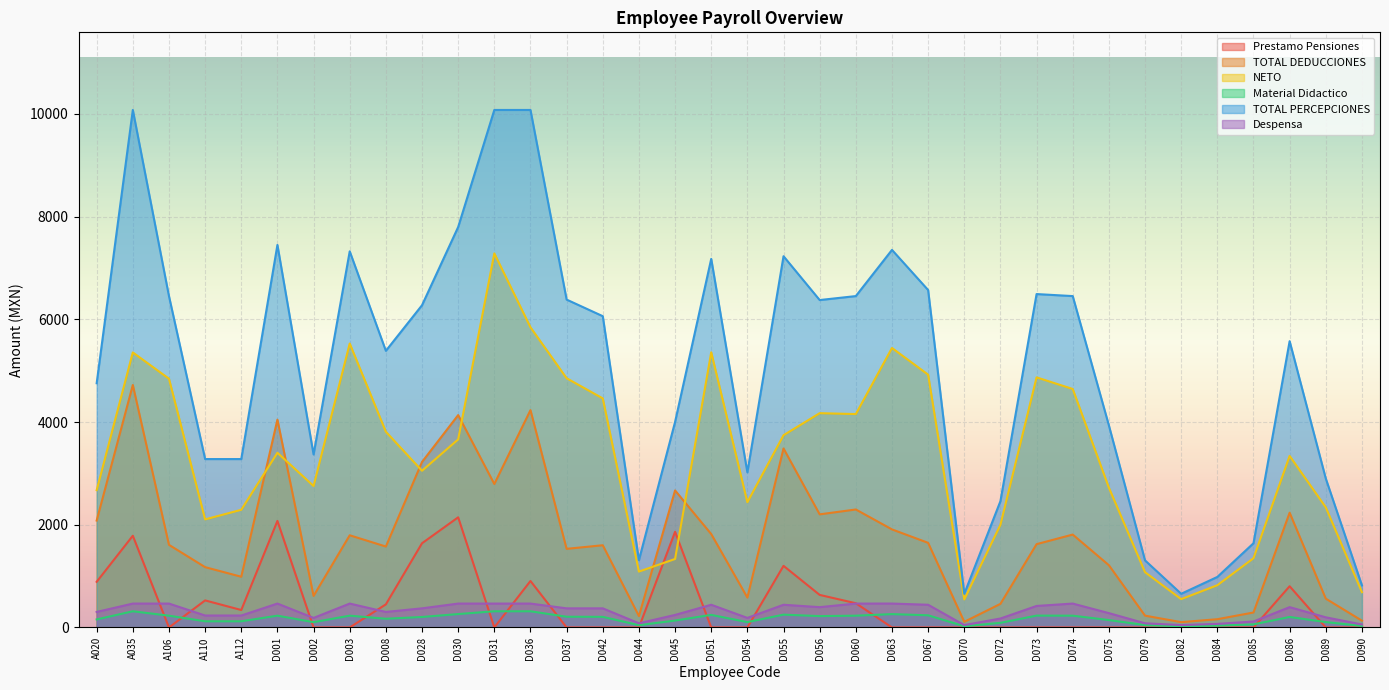

What is the label of the 16th point from the right?

D056